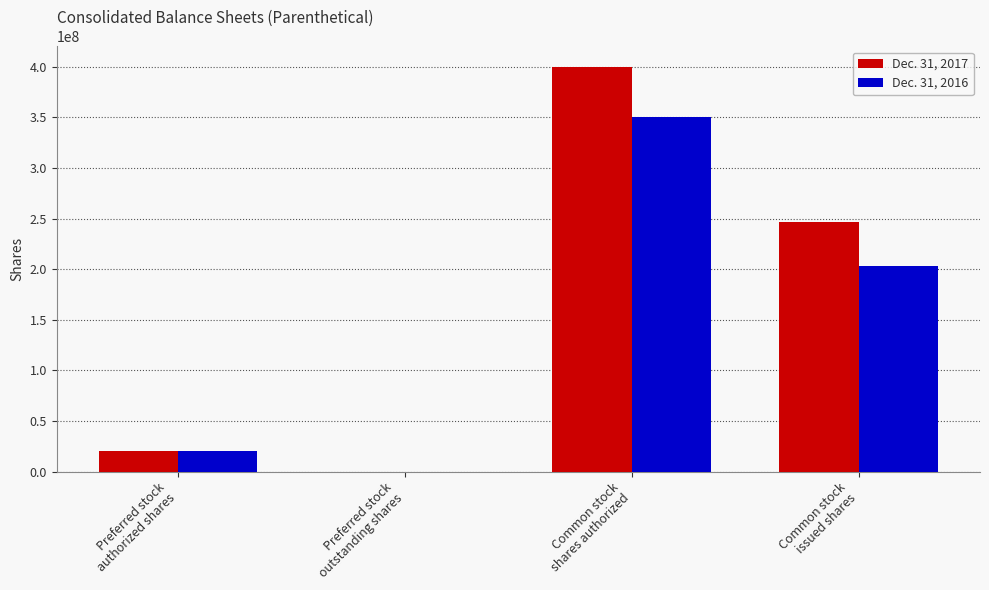

Which series has the largest total across all categories?

Dec. 31, 2017